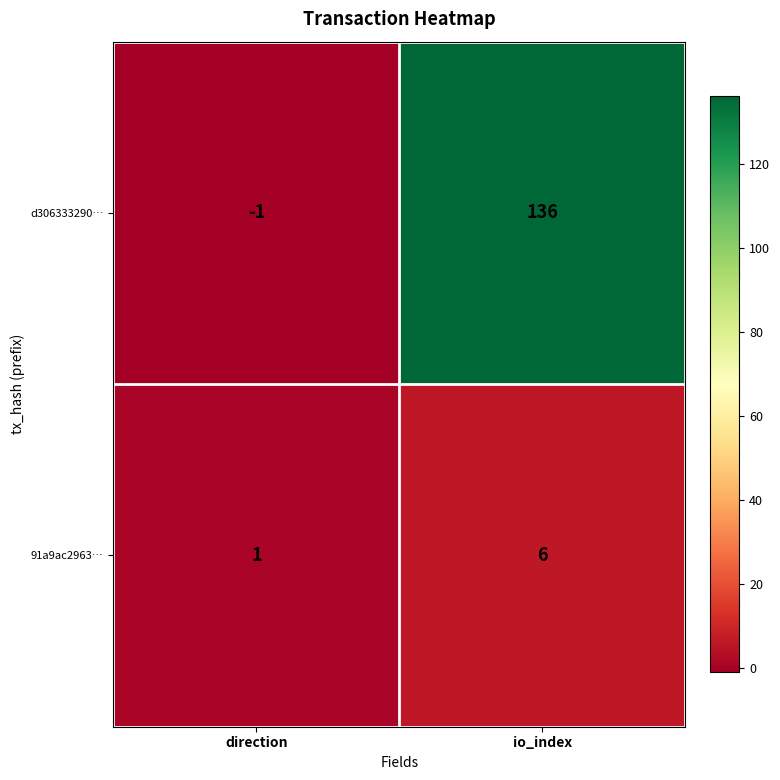

At which label does d306333290… reach its peak?

io_index